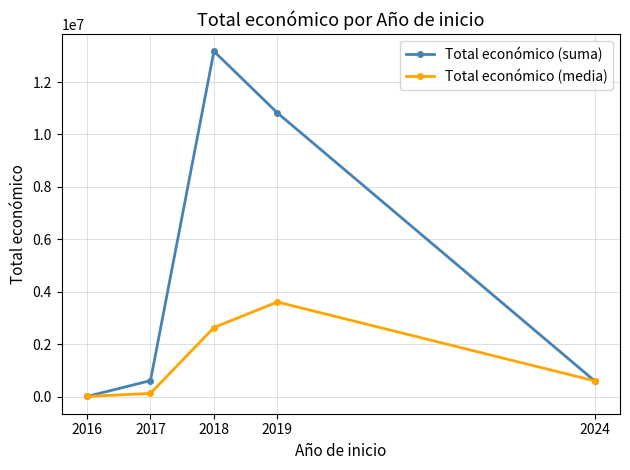

What is the maximum value for Total económico (media)?

3607661.7